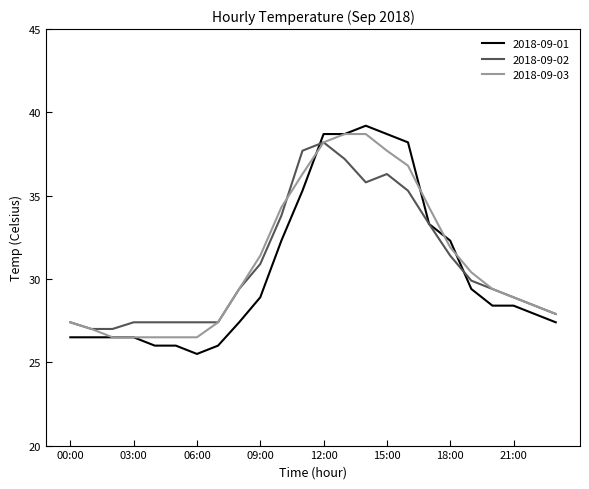

What is the maximum value shown in the chart?

39.2